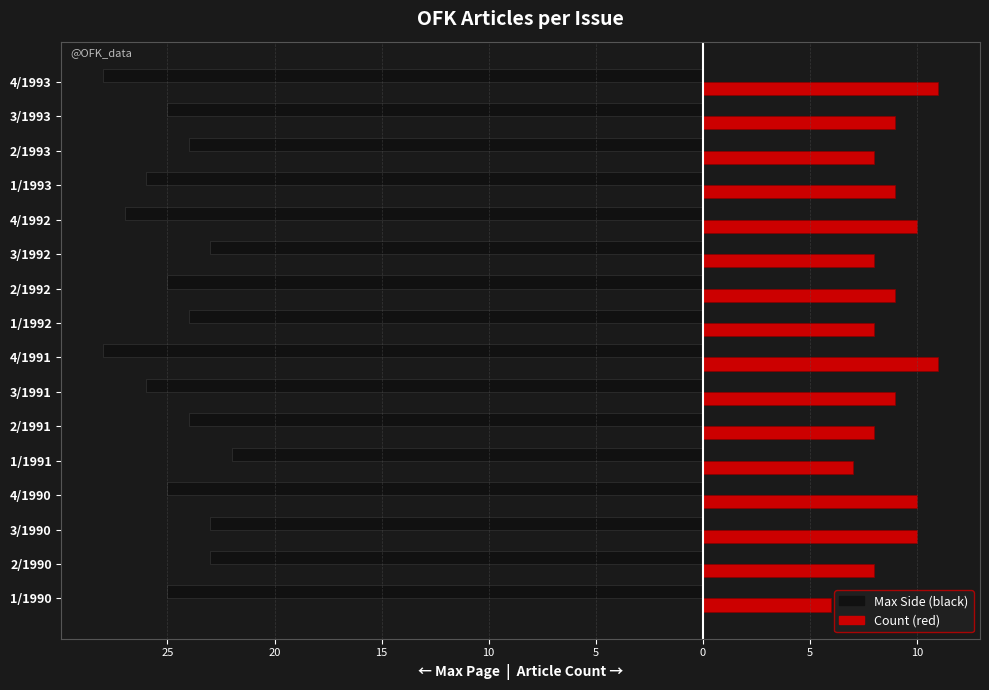

How many bars are there in total?

32